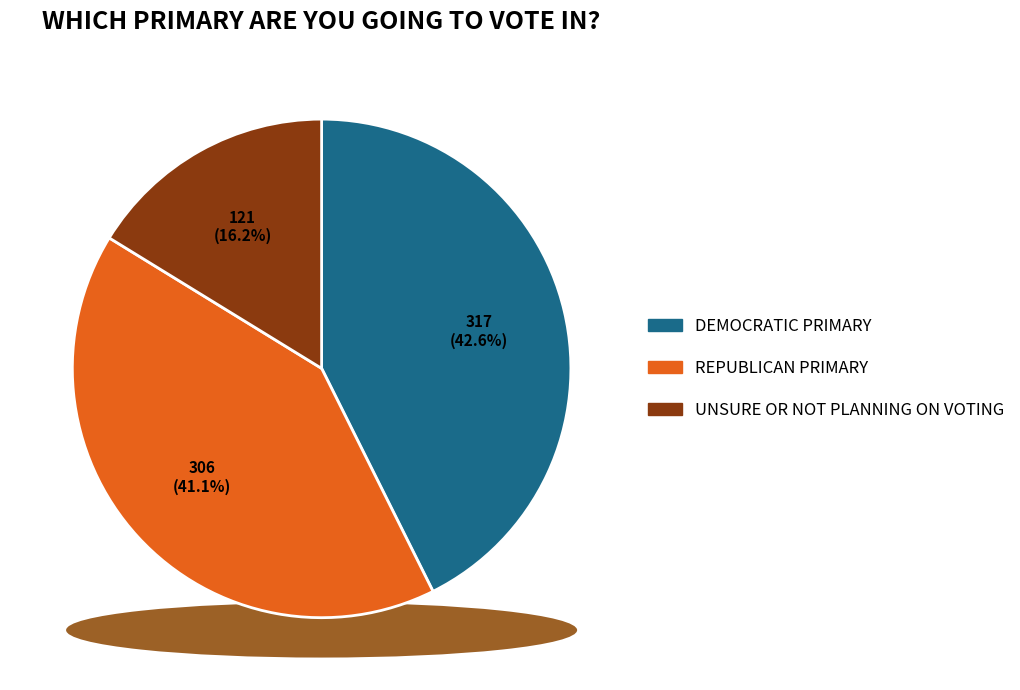

What is the total percentage of Democratic Primary and Republican Primary?

83.8%